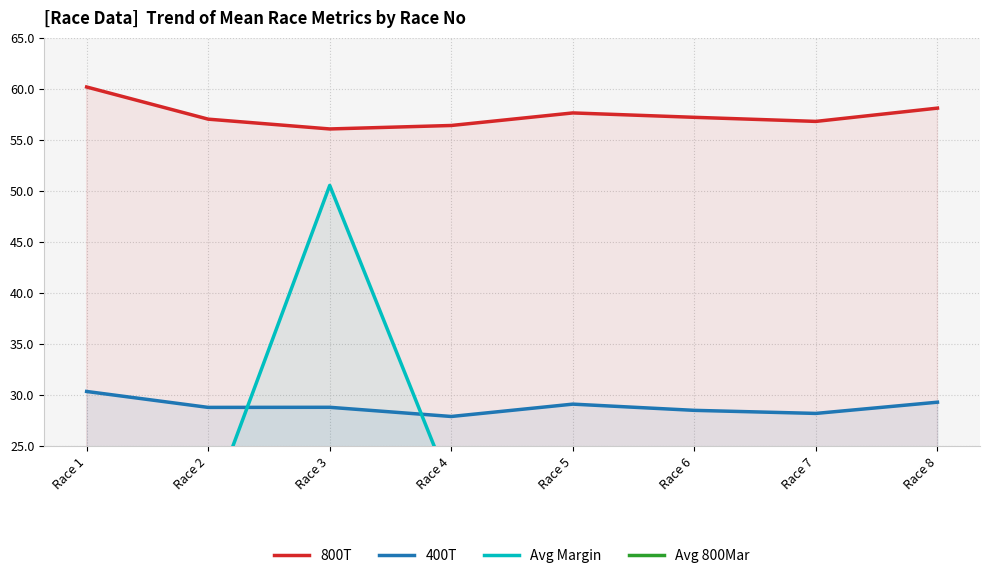

Is the value of Avg Margin at Race 2 greater than the value of Avg 800Mar at Race 7?

Yes